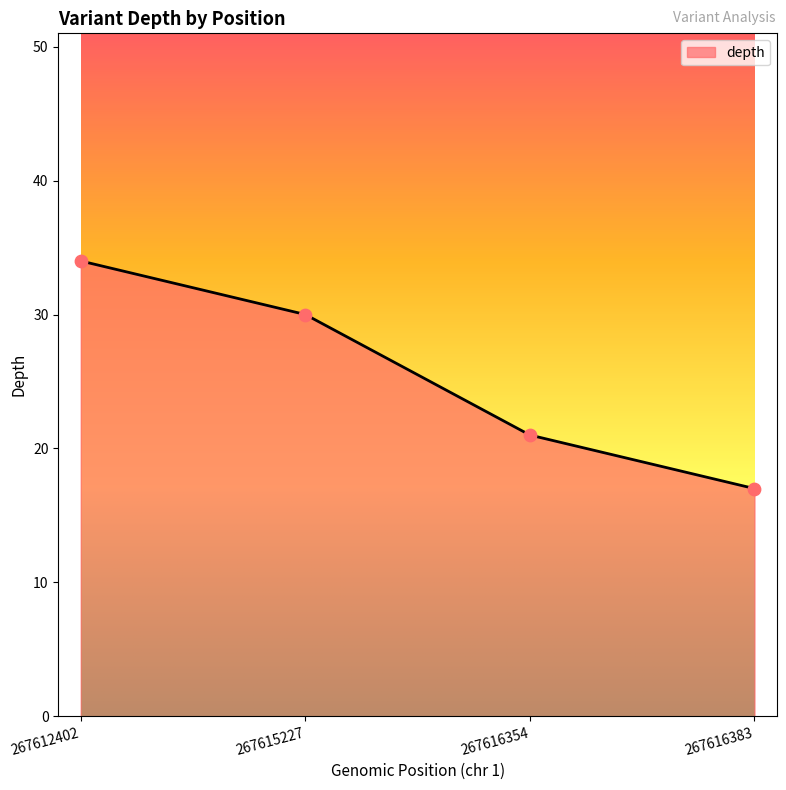

What is the change in value from 267612402 to 267616383?

-17